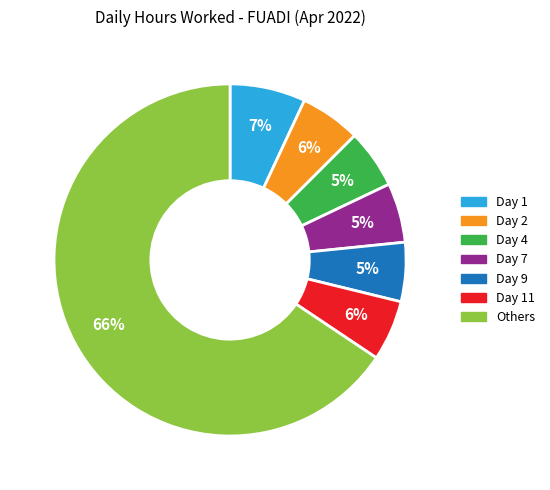

Does any single category account for the majority?

Yes